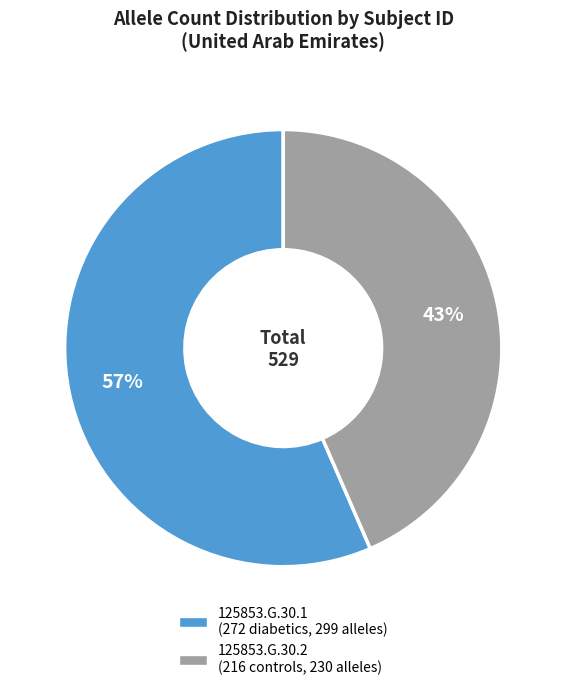

To the nearest percent, what portion does 125853.G.30.1 represent?

57%